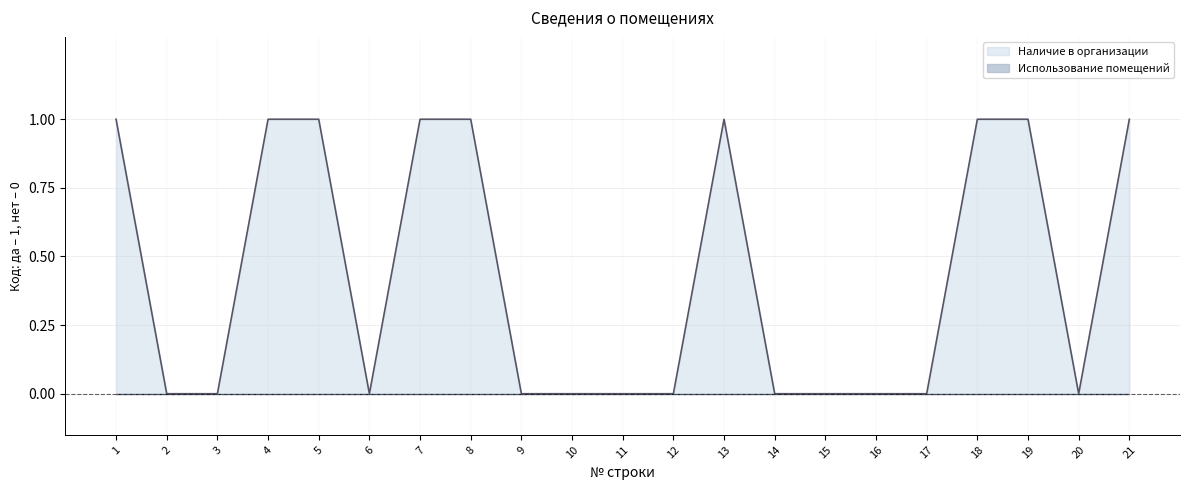

Count the values in the range 0 to 1.

21